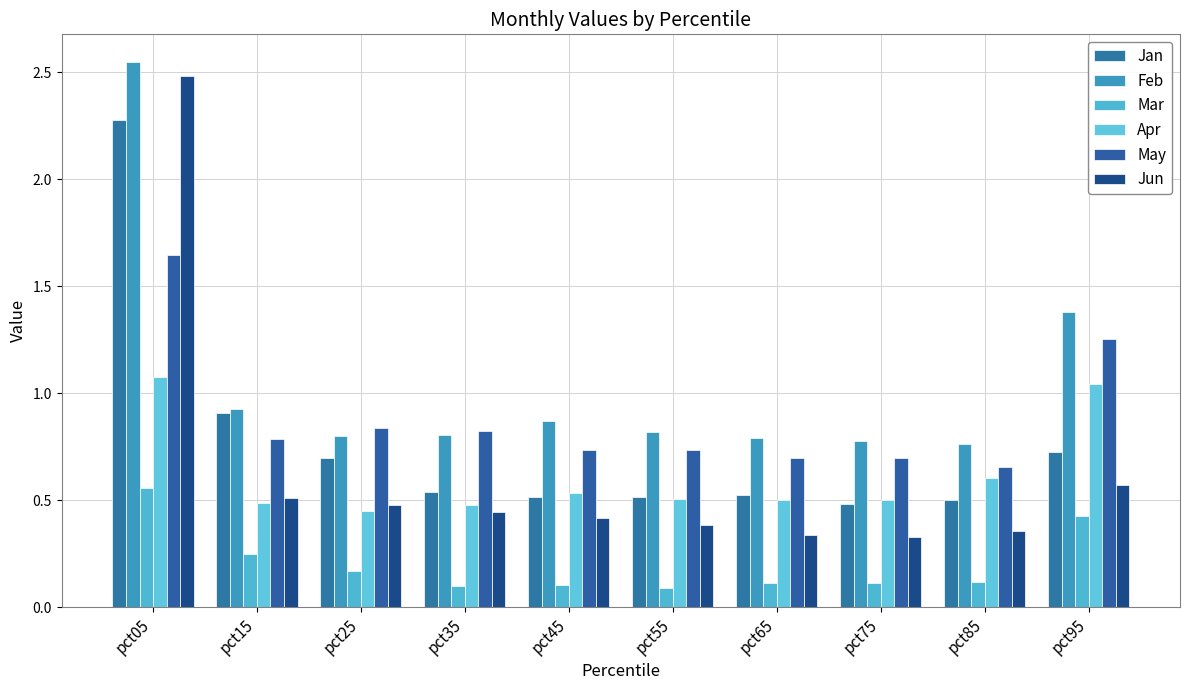

Rank the series by their maximum value, from lowest to highest.

Mar, Apr, May, Jan, Jun, Feb